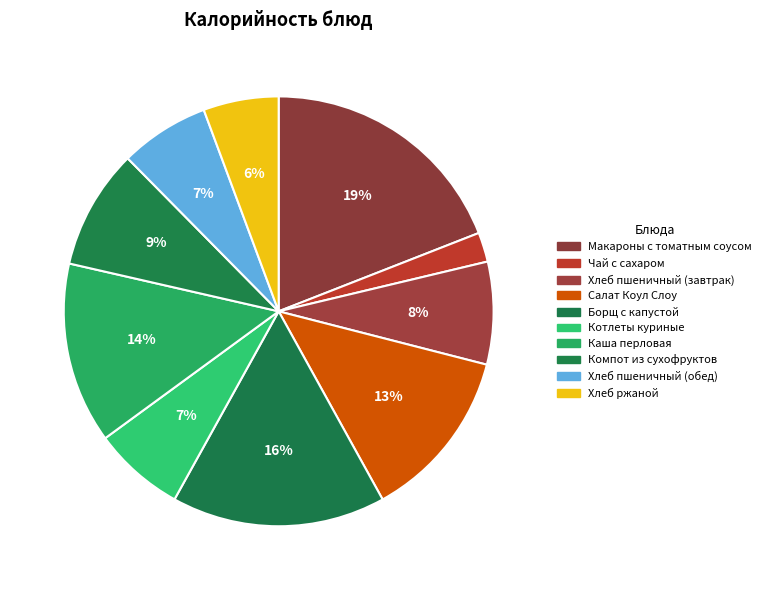

How many slices are in this pie chart?

10